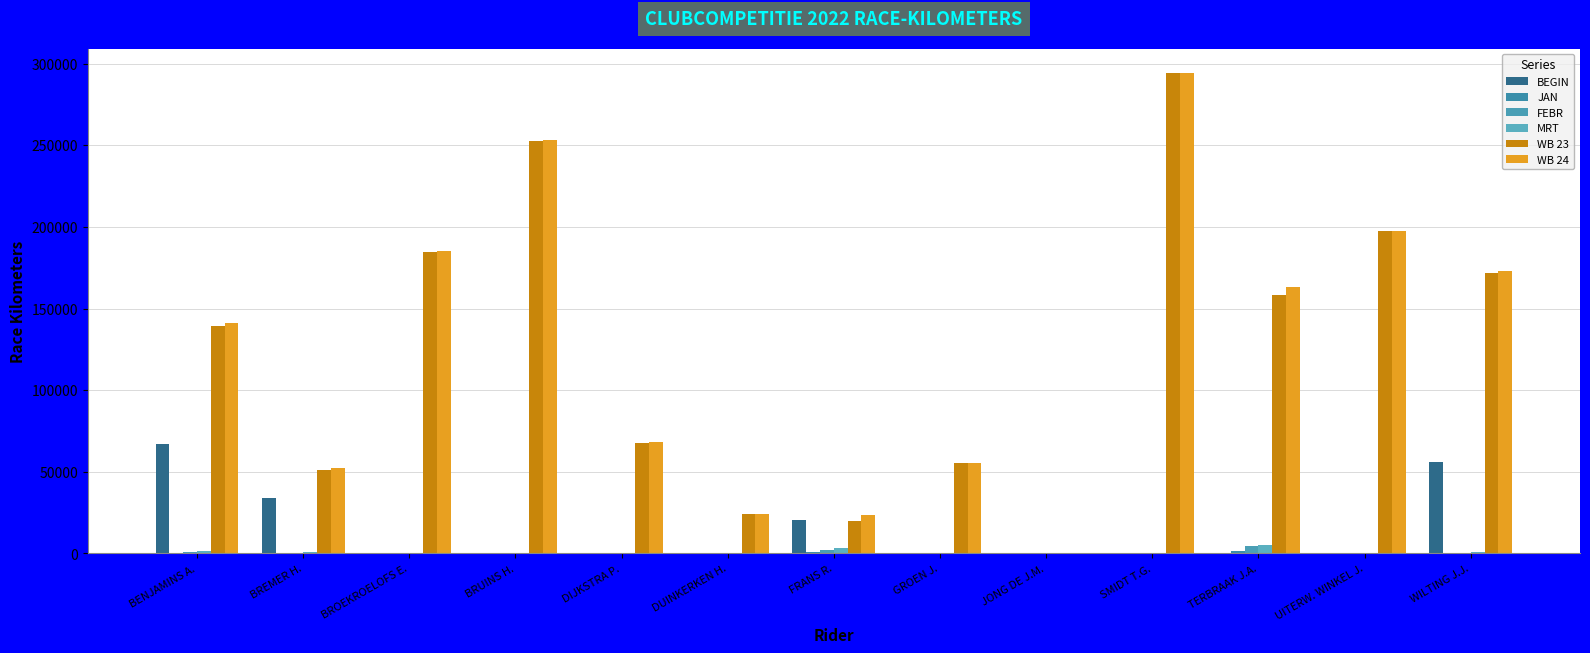

At which category is the sum across all series the highest?

SMIDT T.G.